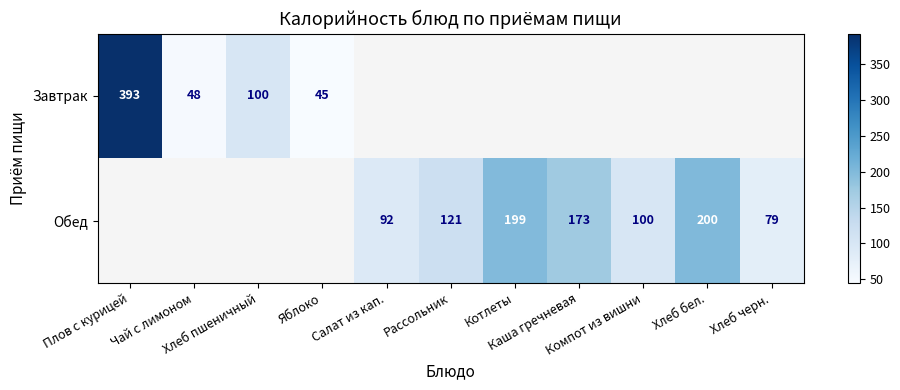

Is it true that Завтрак equals 77.3 at Яблоко?

False